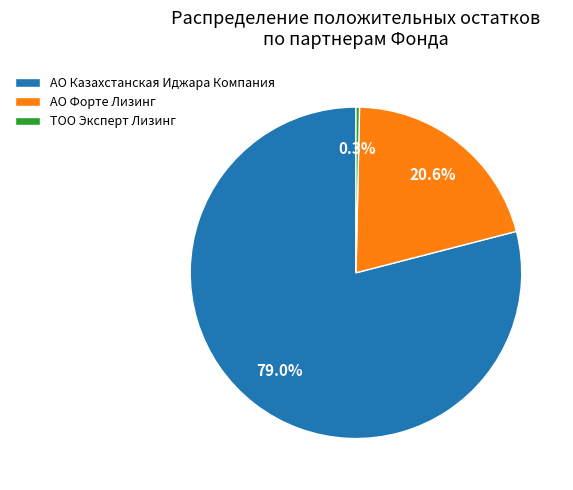

To the nearest percent, what is the combined percentage of АО Форте Лизинг and ТОО Эксперт Лизинг?

21%